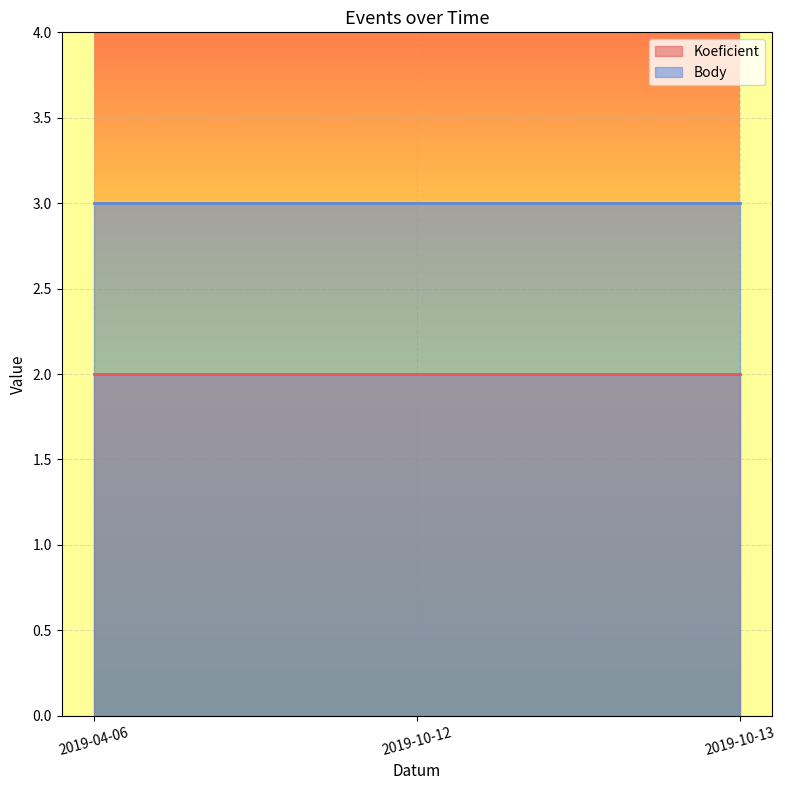

Which series has the largest total across all categories?

Body